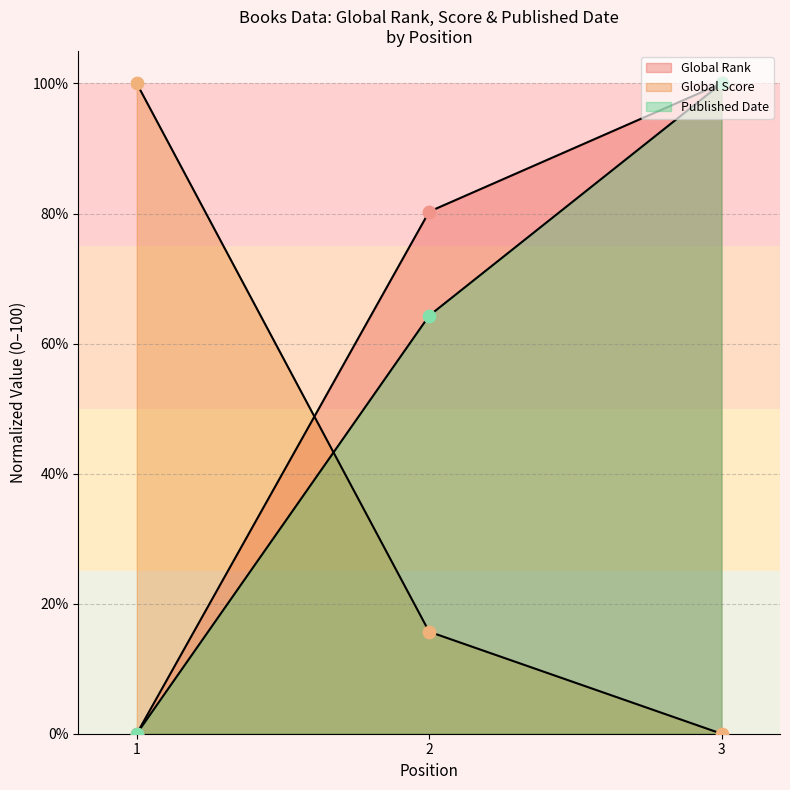

What are all the series names shown in the legend?

Global Rank, Global Score, Published Date